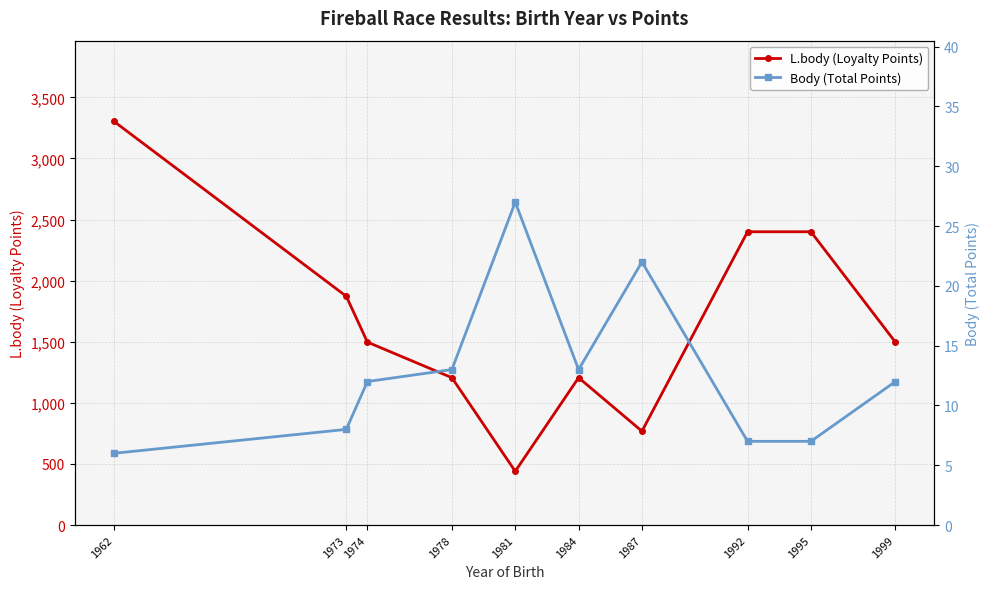

What is the average value of the L.body (Loyalty Points) series?

1659